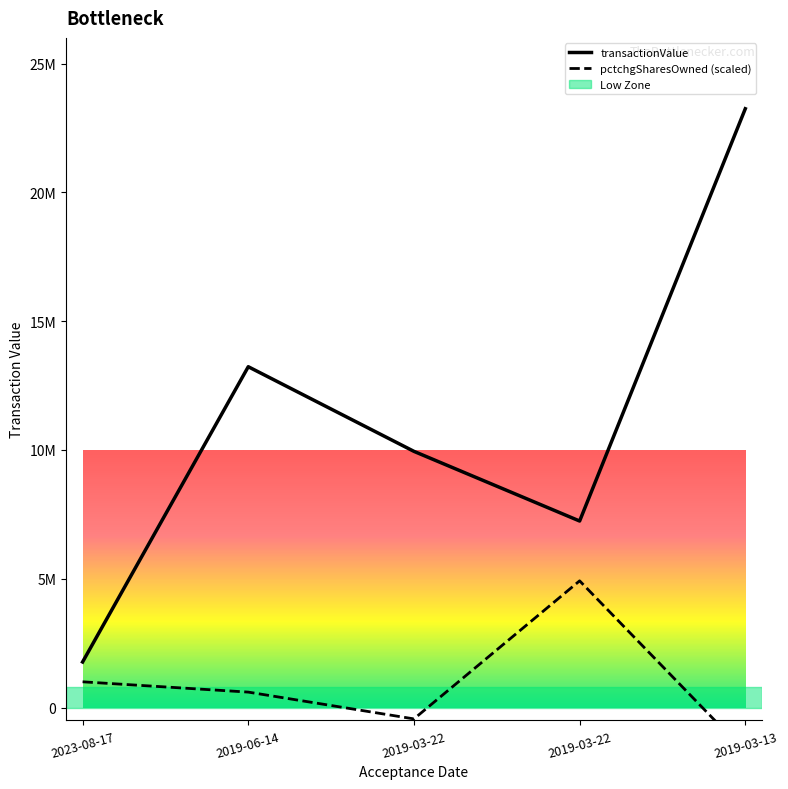

Reading left to right, transcribe all the data shown in this chart.

transactionValue: 1769951	13232867	9947118	7242534	23249212
pctchgSharesOwned: 1000000	600000	-440000	4920000	-1720000